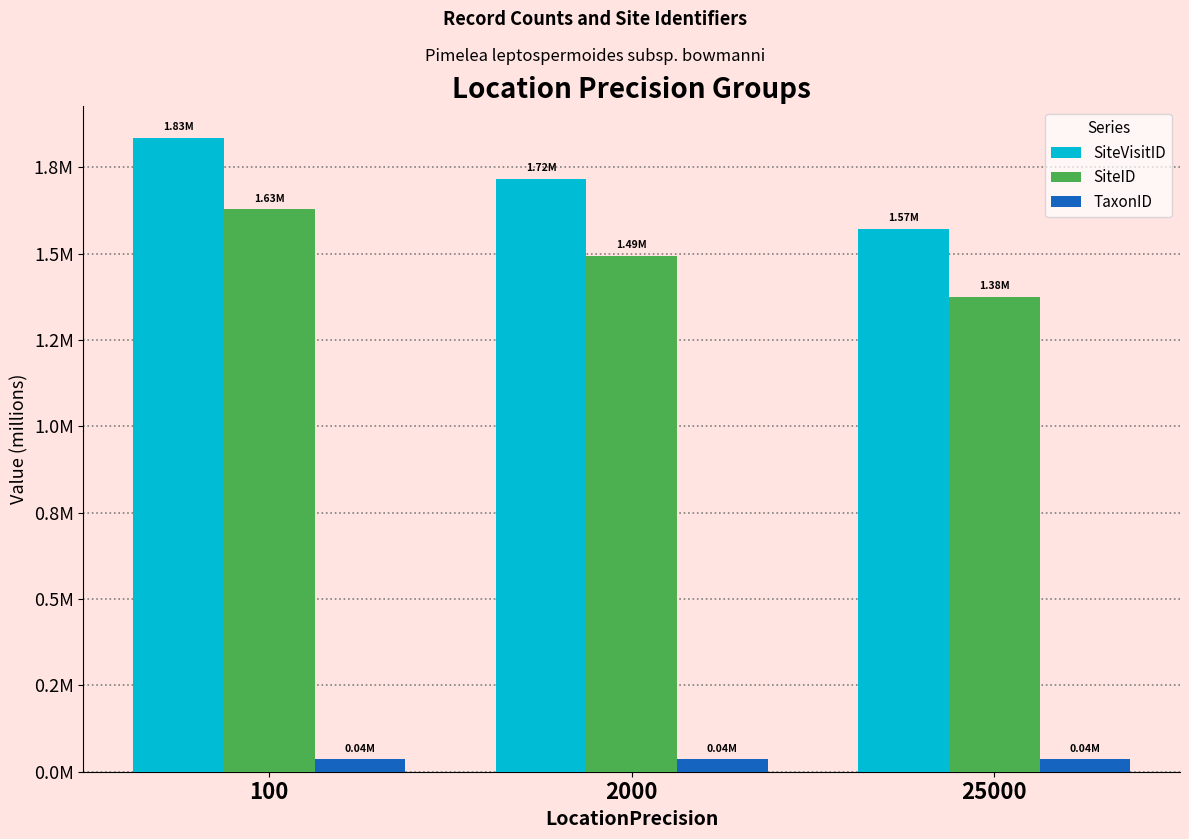

What are all the series names shown in the legend?

SiteVisitID, SiteID, TaxonID